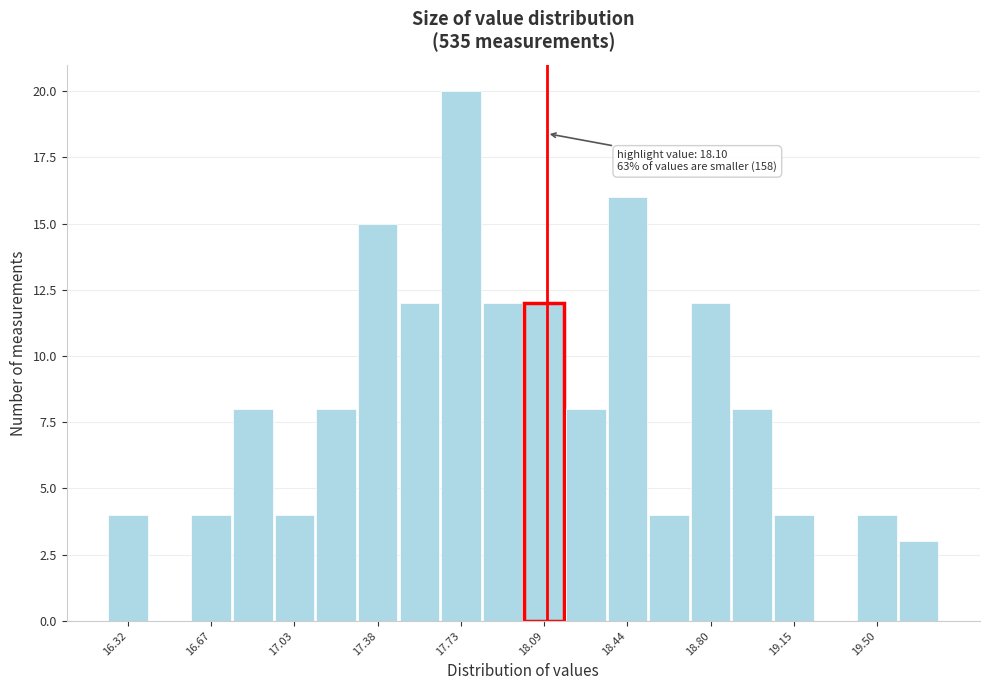

Read against the x-axis, roughly where is the centre of the tallest bar?

17.75